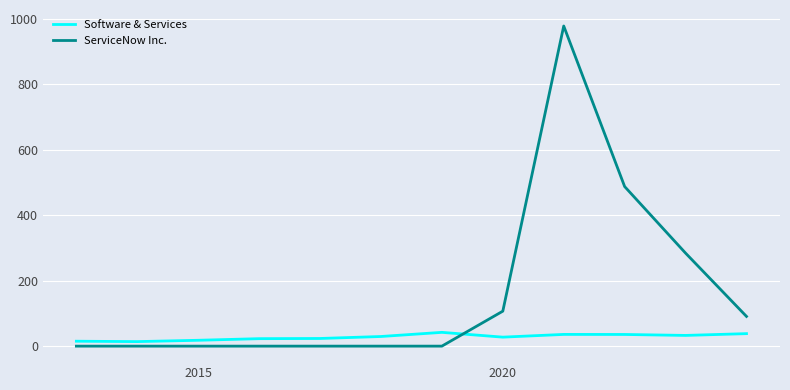

Which series has the largest total across all categories?

ServiceNow Inc.